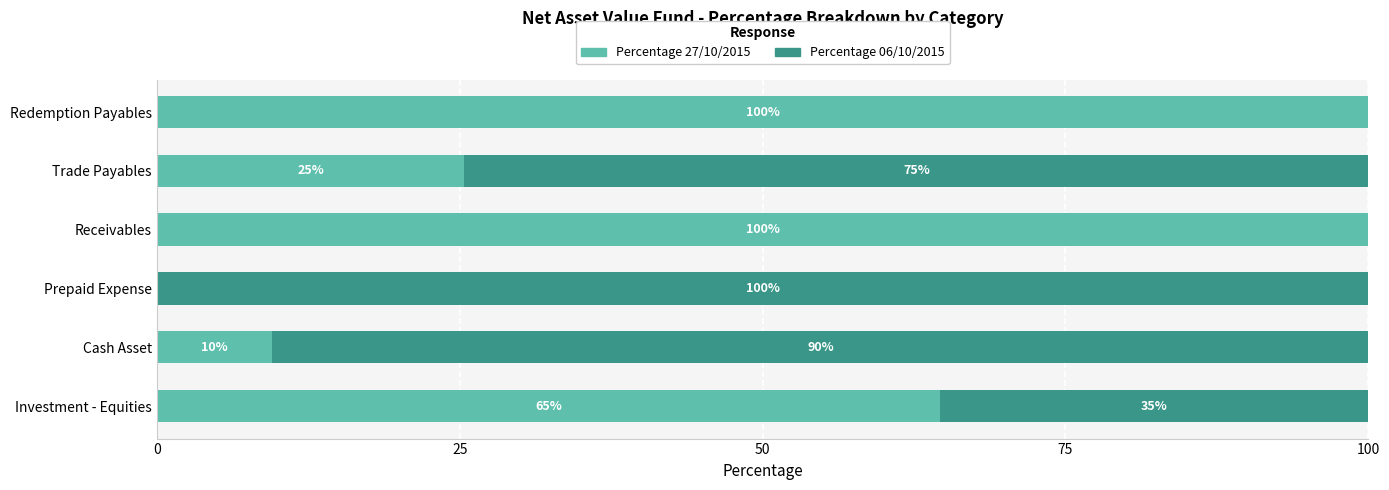

What are all the series names shown in the legend?

Percentage 27/10/2015, Percentage 06/10/2015